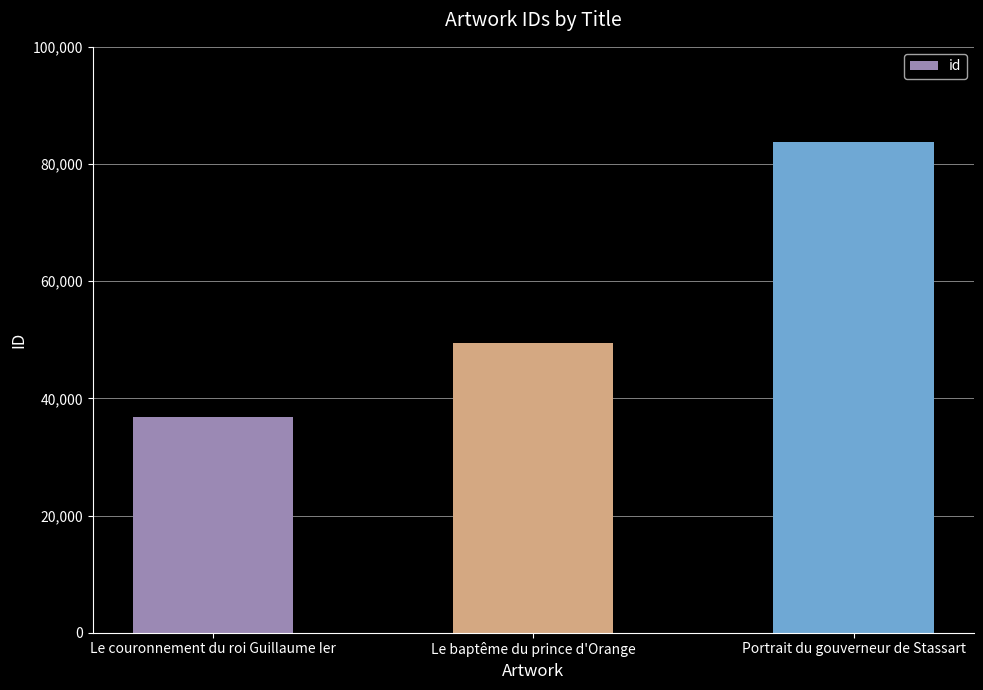

Rank the categories by value from lowest to highest.

Le couronnement du roi Guillaume Ier, Le baptême du prince d'Orange, Portrait du gouverneur de Stassart